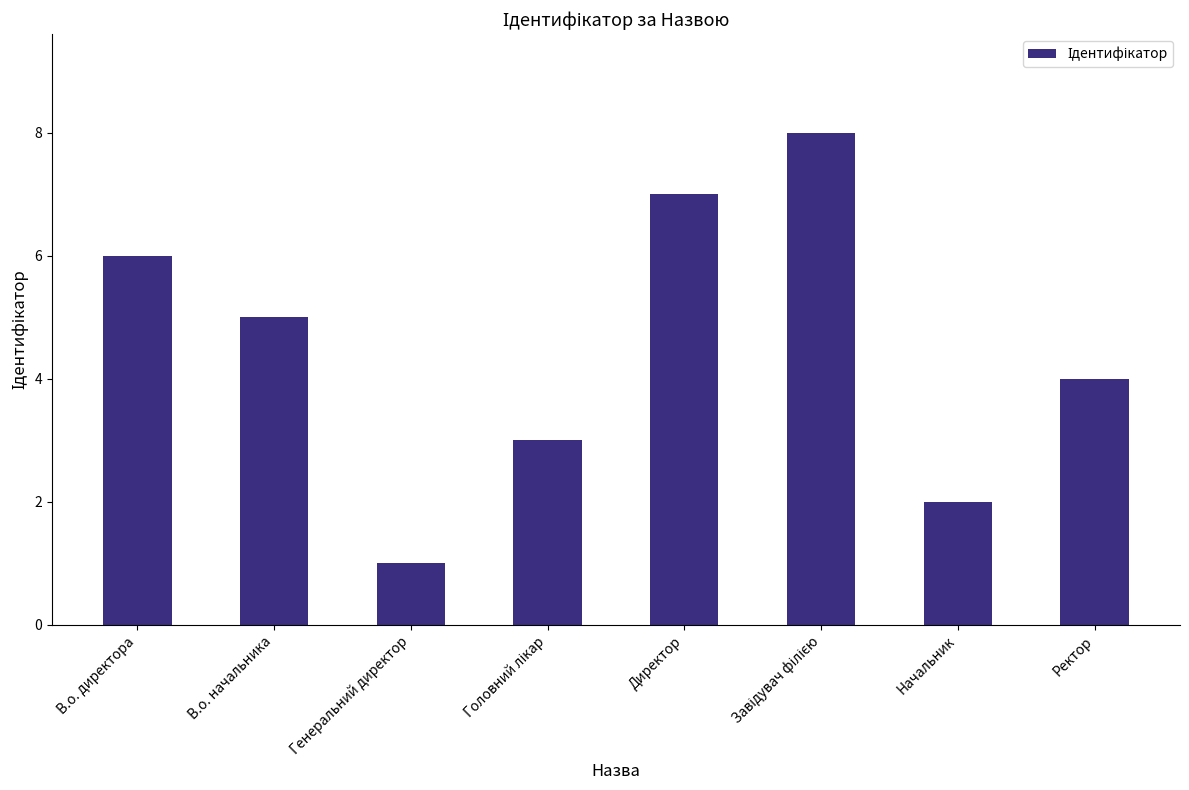

Reading right to left, extract all data points from this chart.

4	2	8	7	3	1	5	6